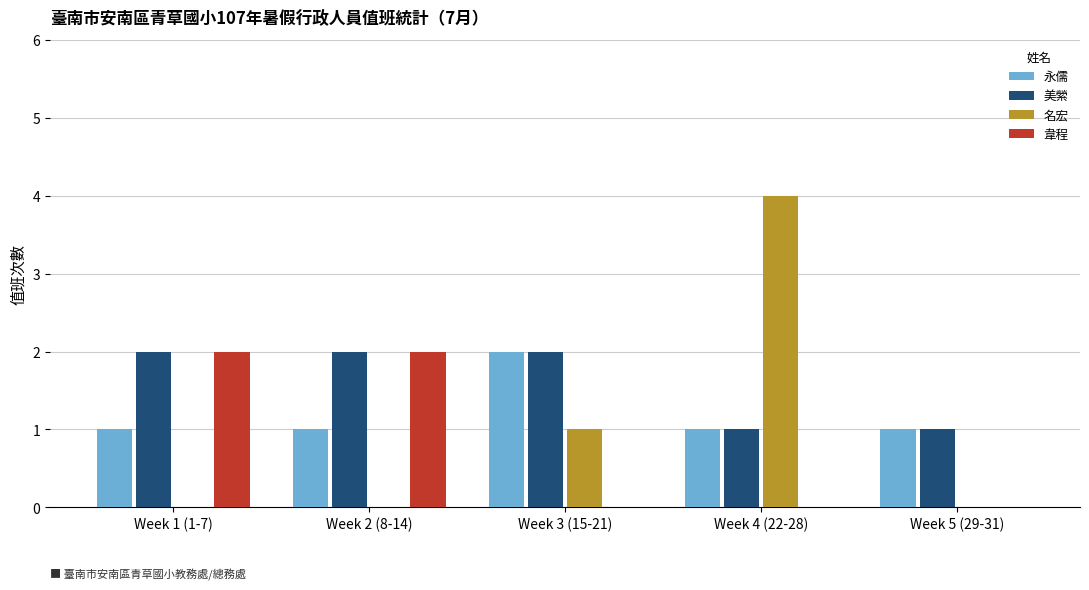

Which series changed the most between Week 1 (1-7) and Week 5 (29-31)?

韋程